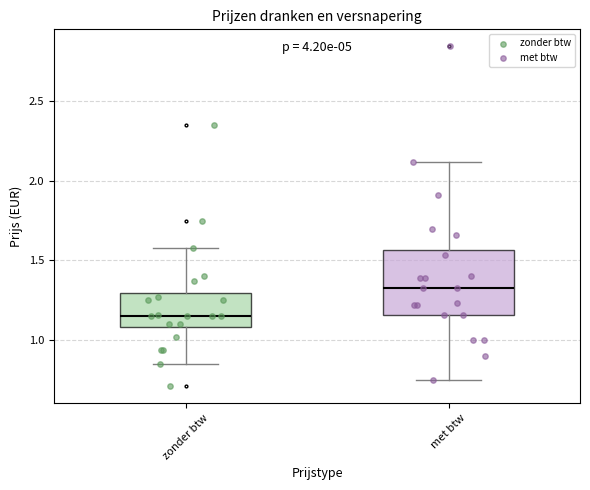

Reading left to right, transcribe this box plot: for each box, give where its median line is, the range the box spans, and where its two whiskers end, as read against the y-axis. The values are not printed on the chart, so give them approximately, as read against the axis.

zonder btw: median 1.15, box 1.10 to 1.30, whiskers 0.85 to 1.60
met btw: median 1.35, box 1.15 to 1.55, whiskers 0.75 to 2.10